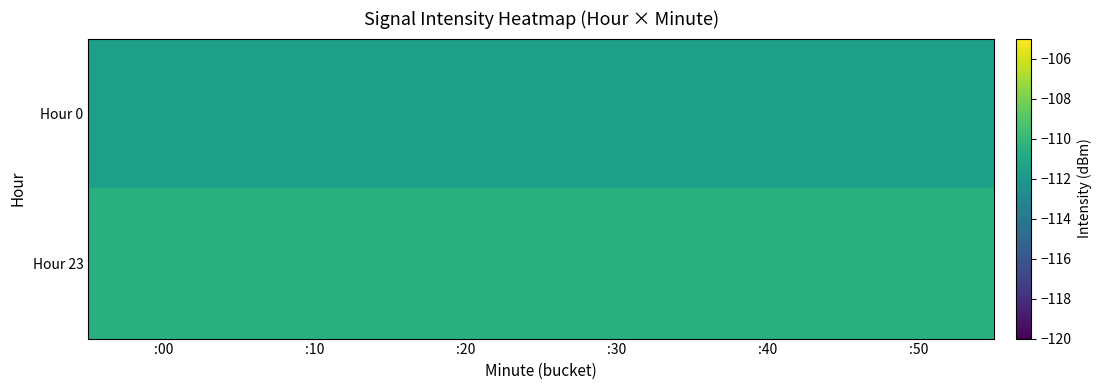

Between :40 and :50, which series saw the biggest shift?

Hour 0